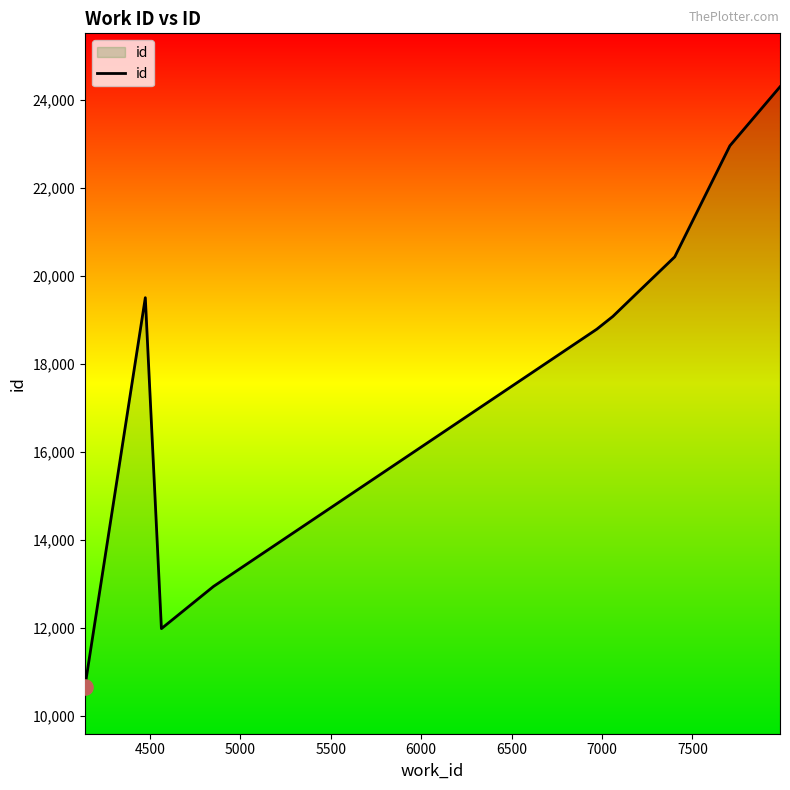

What is the maximum value shown in the chart?

24301